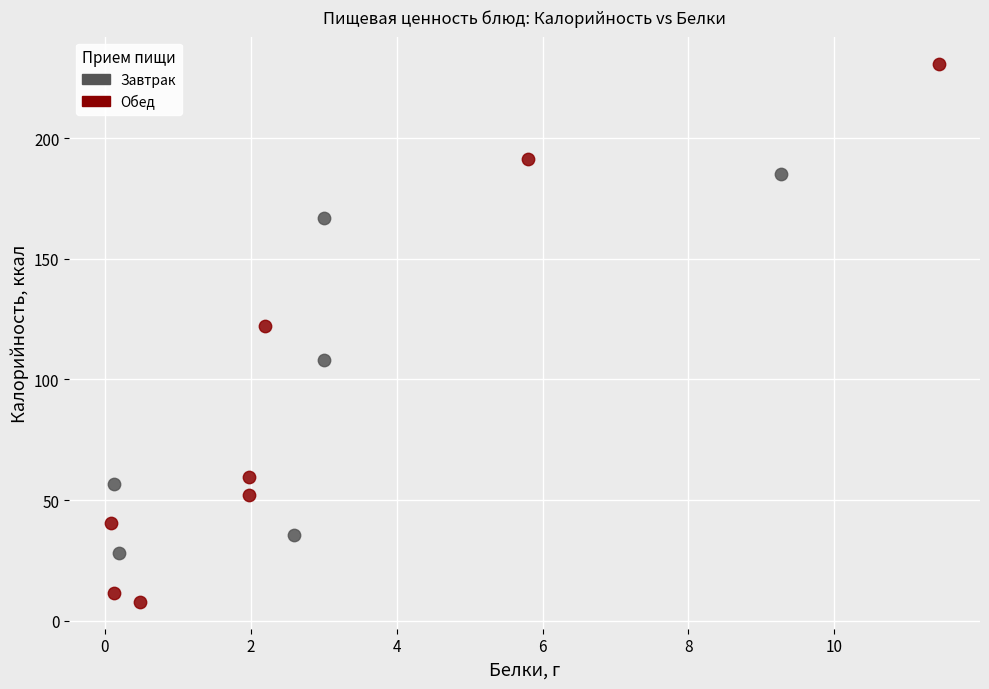

Which series has the largest Y range (max minus min)?

Обед